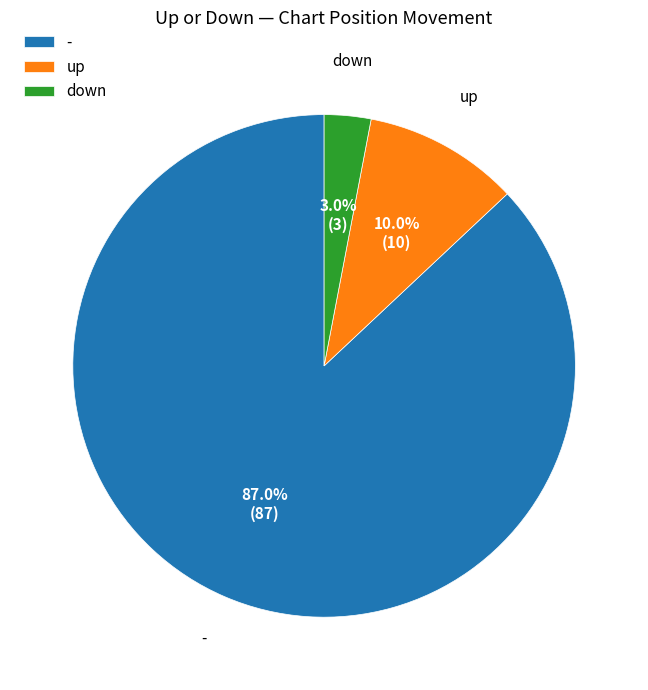

Combined, do - and down account for over 50%?

Yes